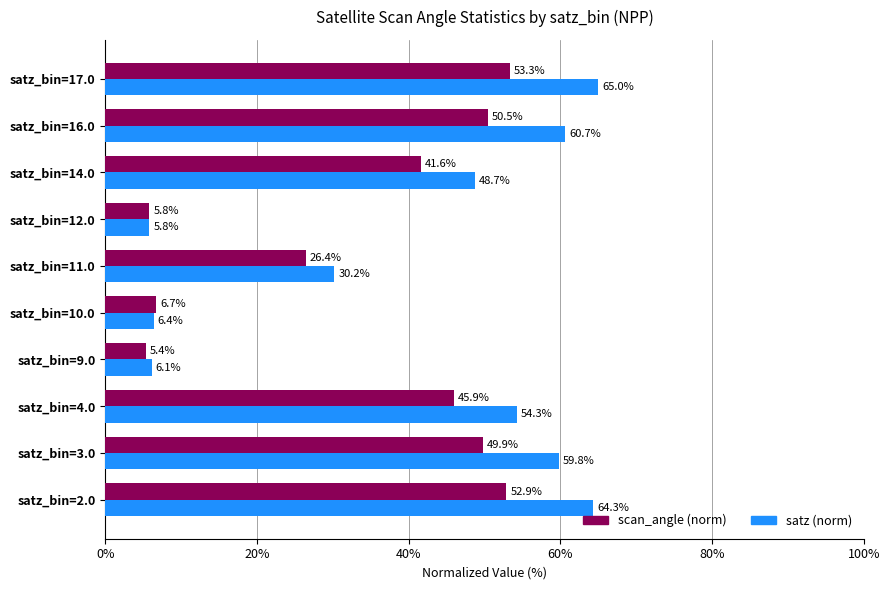

Between satz_bin=3.0 and satz_bin=4.0, which series saw the biggest shift?

satz (norm)